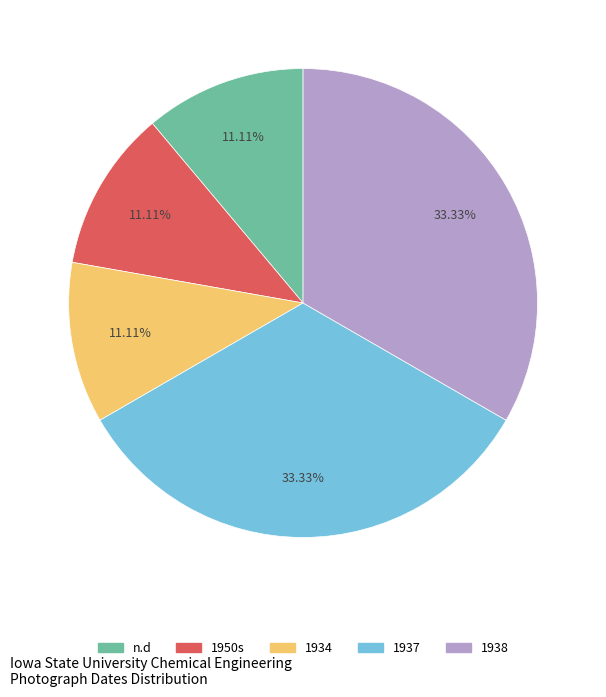

Count the number of slices in the pie.

5